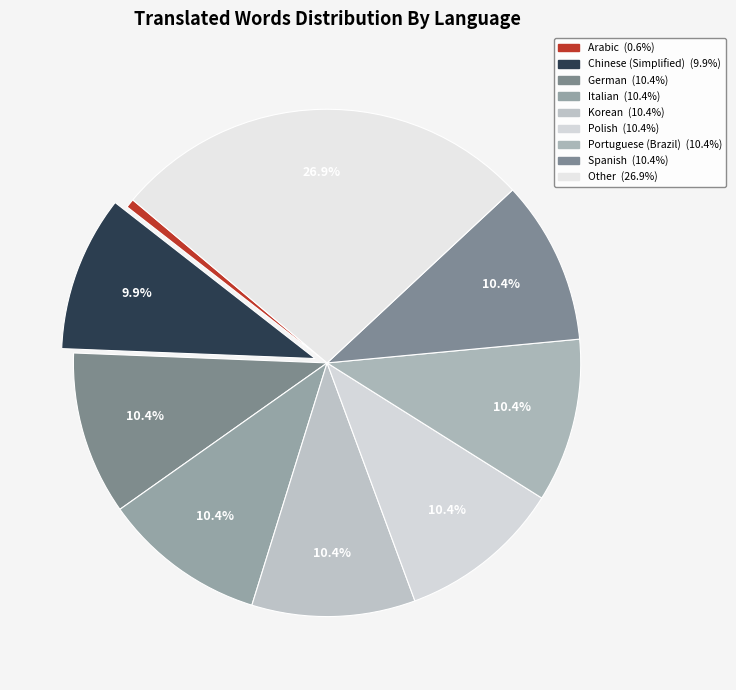

How many slices are in this pie chart?

9